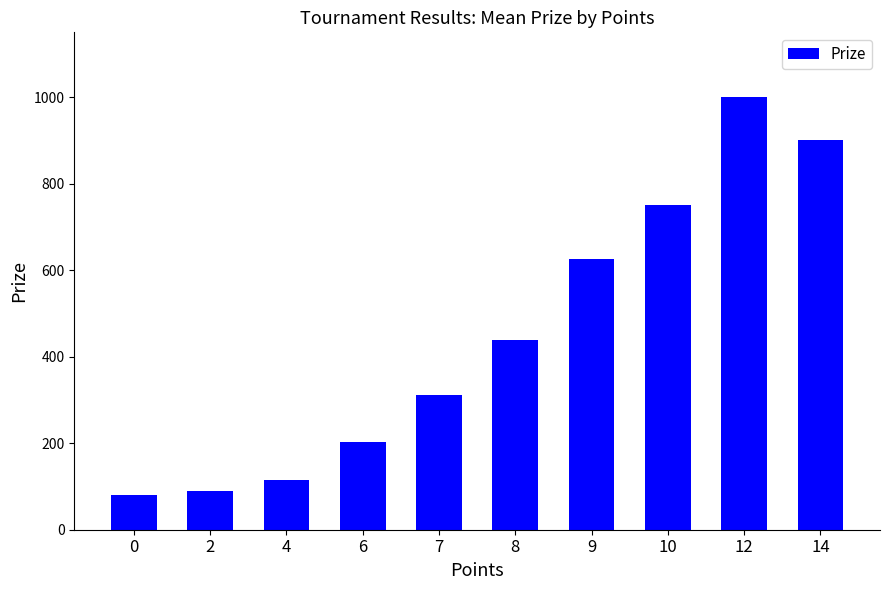

The value at 2 is 151.8. True or false?

False